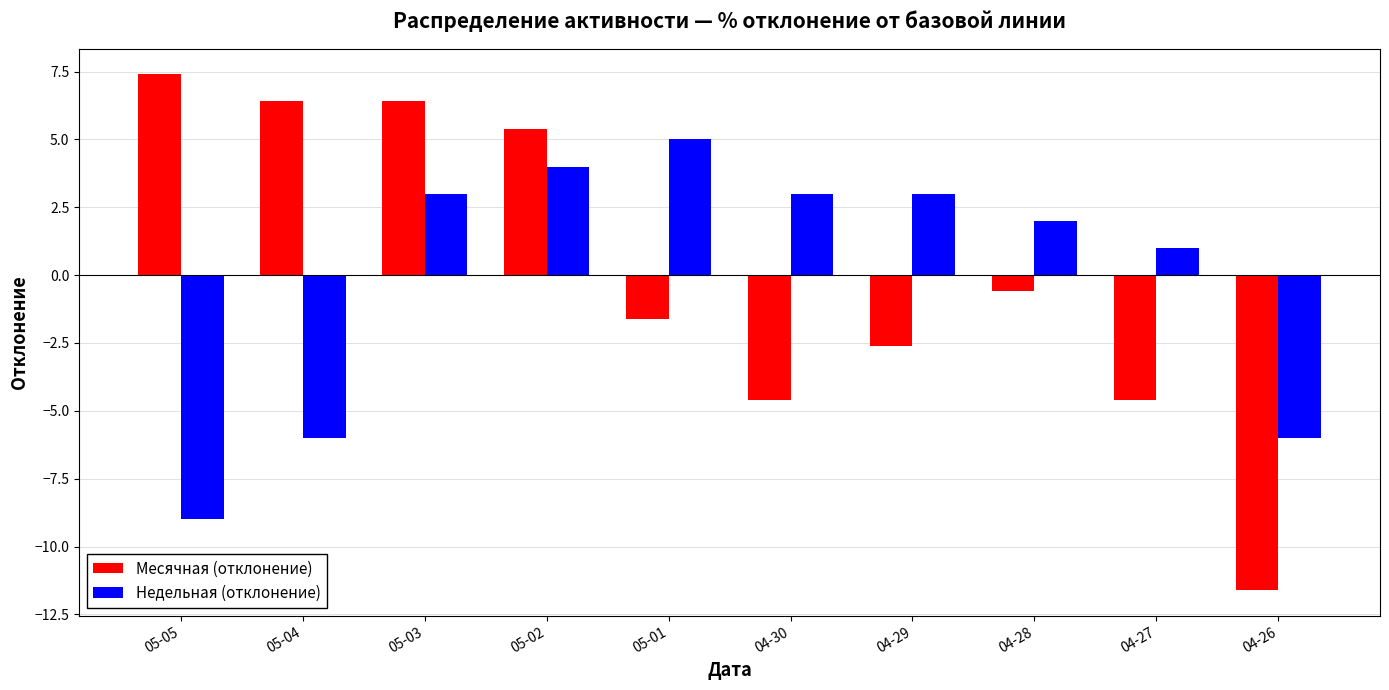

What is the total value across all series at 05-02?

9.4